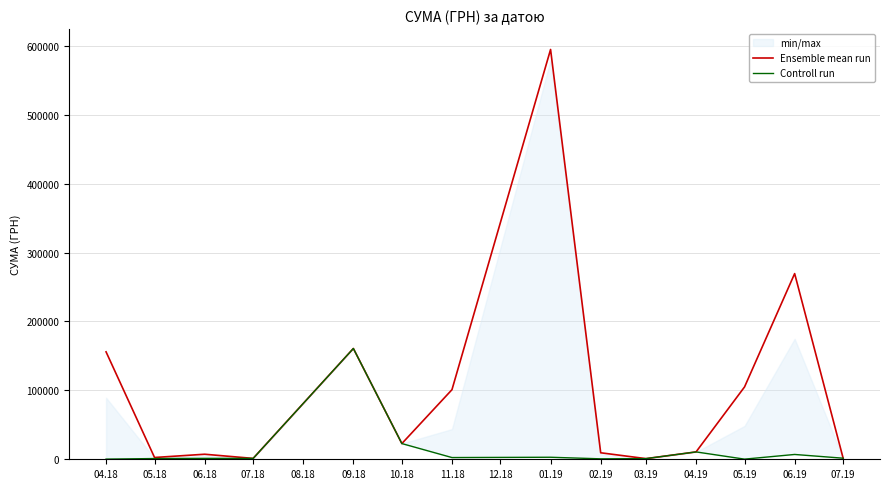

What is the smallest value displayed?

203.2